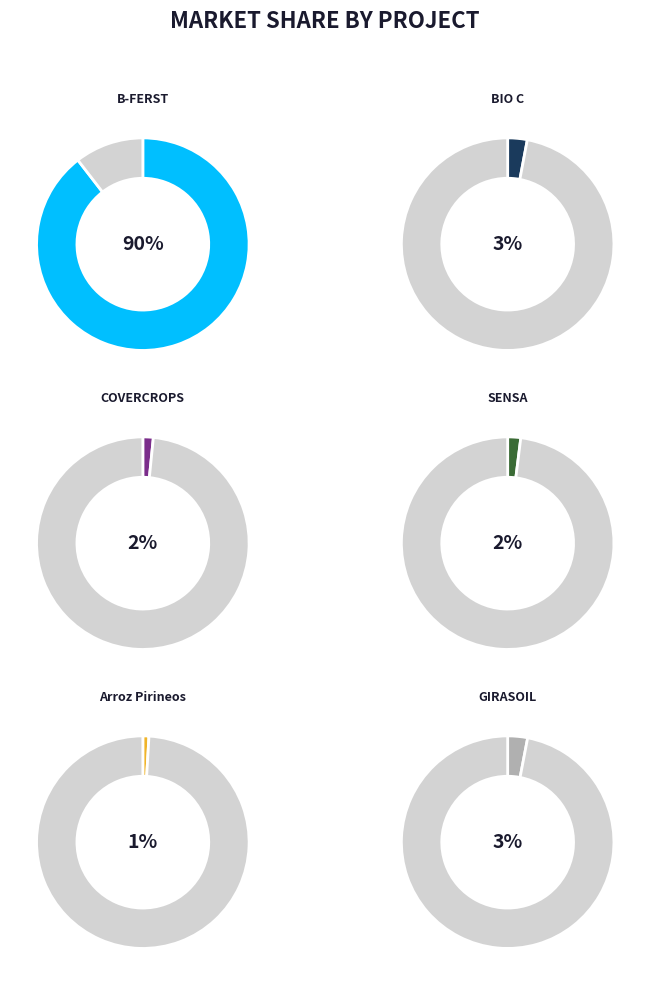

To the nearest percent, what portion does SENSA represent?

2%